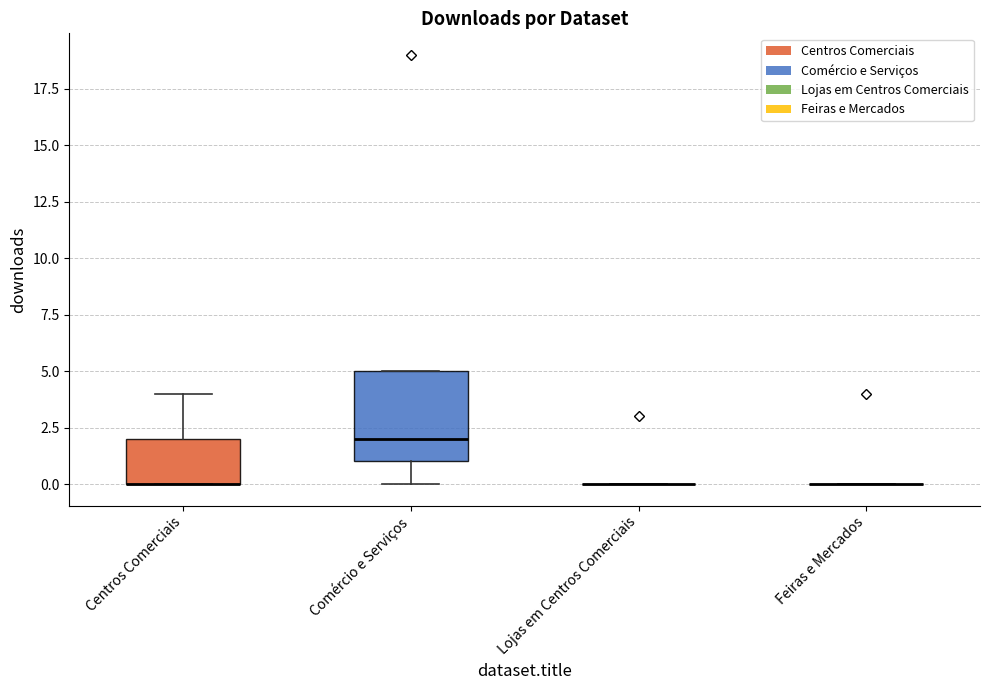

Where is the upper edge of the box for Centros Comerciais on the y-axis? The values are not printed on the chart, so give them approximately, as read against the axis.

2